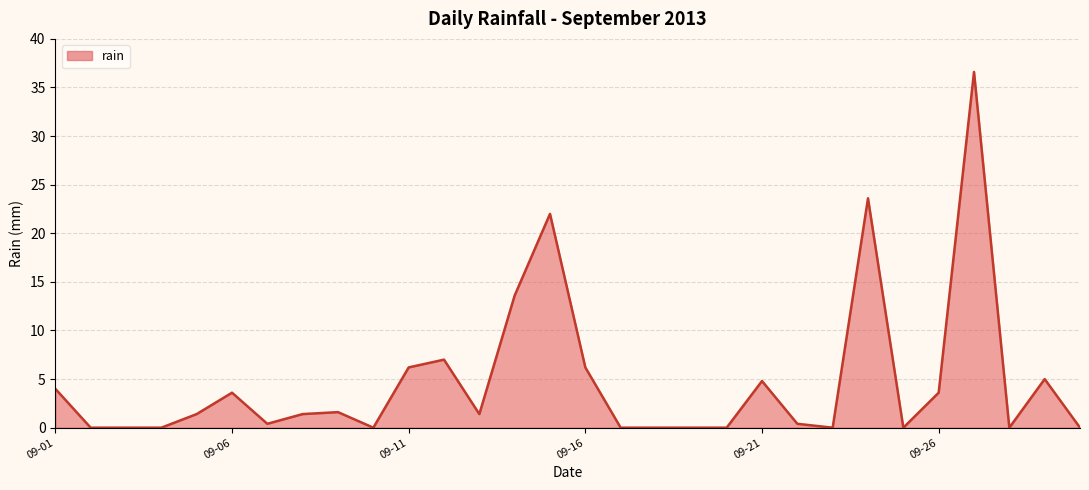

What is the greatest value displayed?

36.6